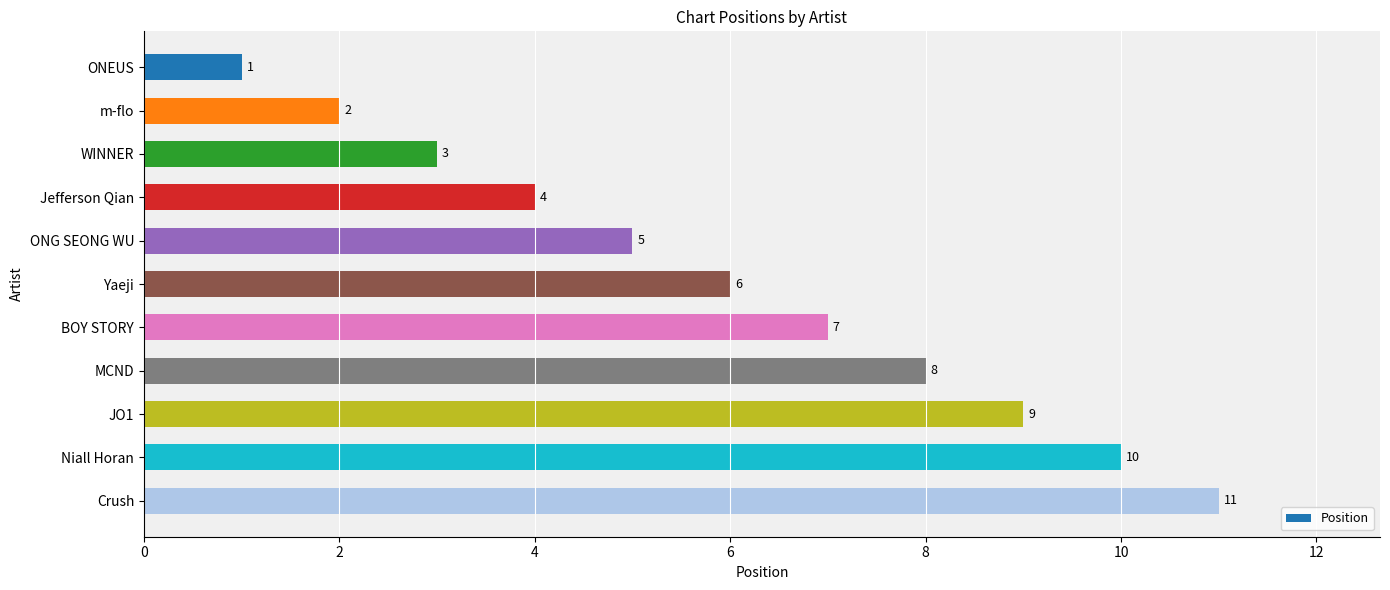

What is the label of the 10th bar from the top?

Niall Horan